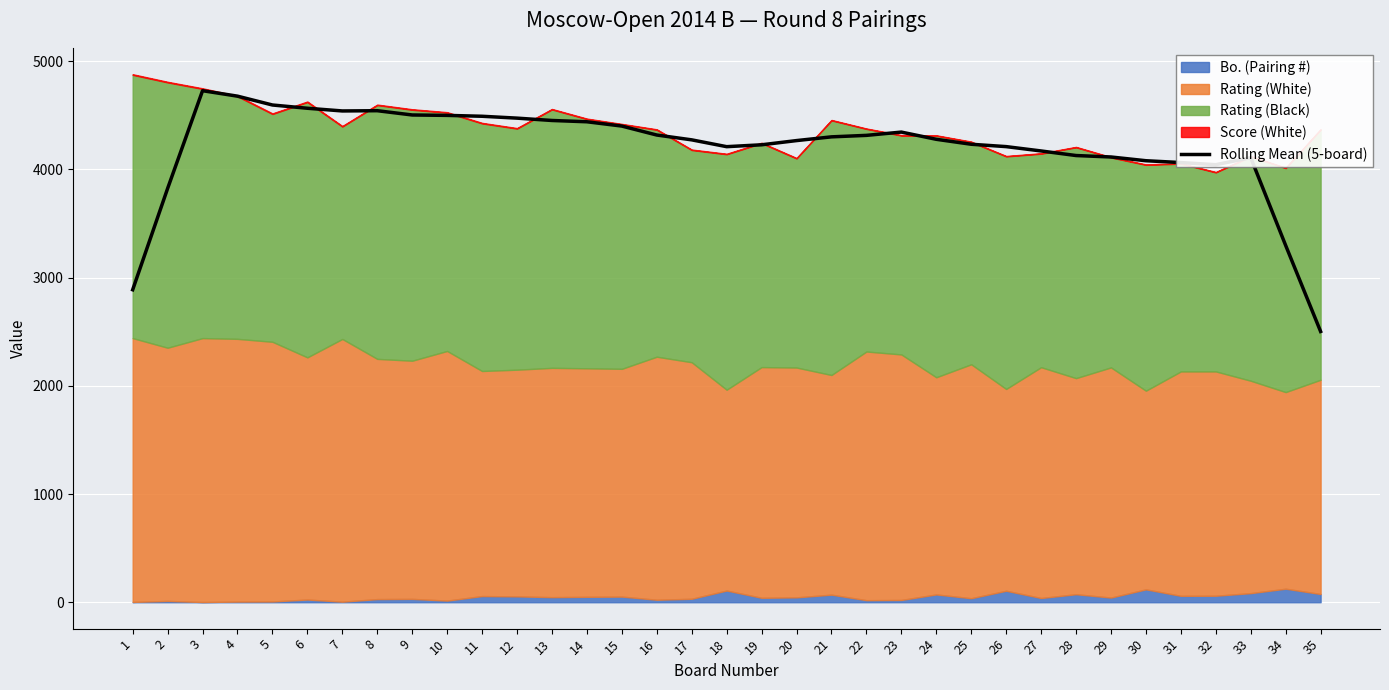

Between 12 and 24, which is larger?

12